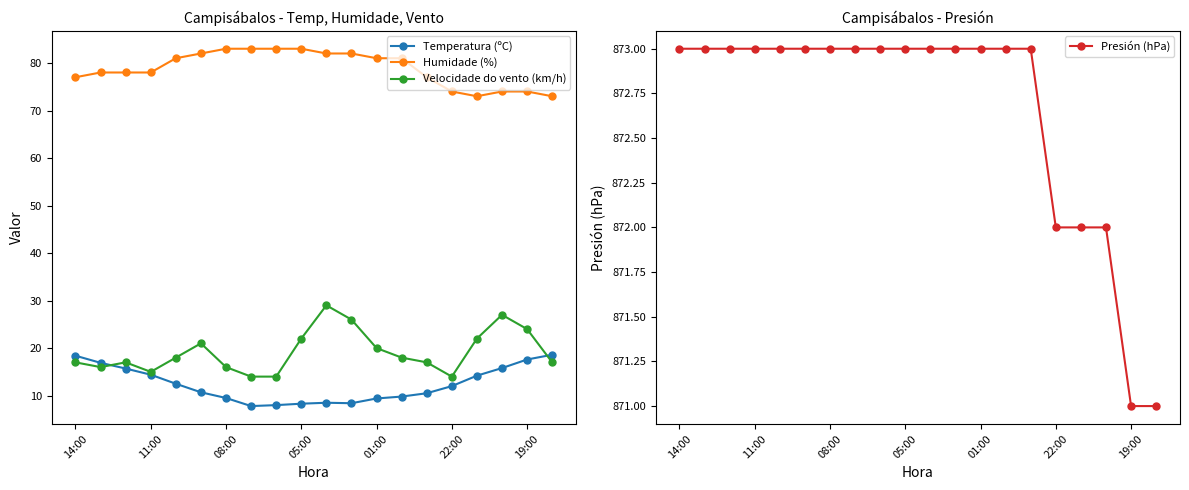

How many values in the Temperatura (ºC) series exceed 12?

9